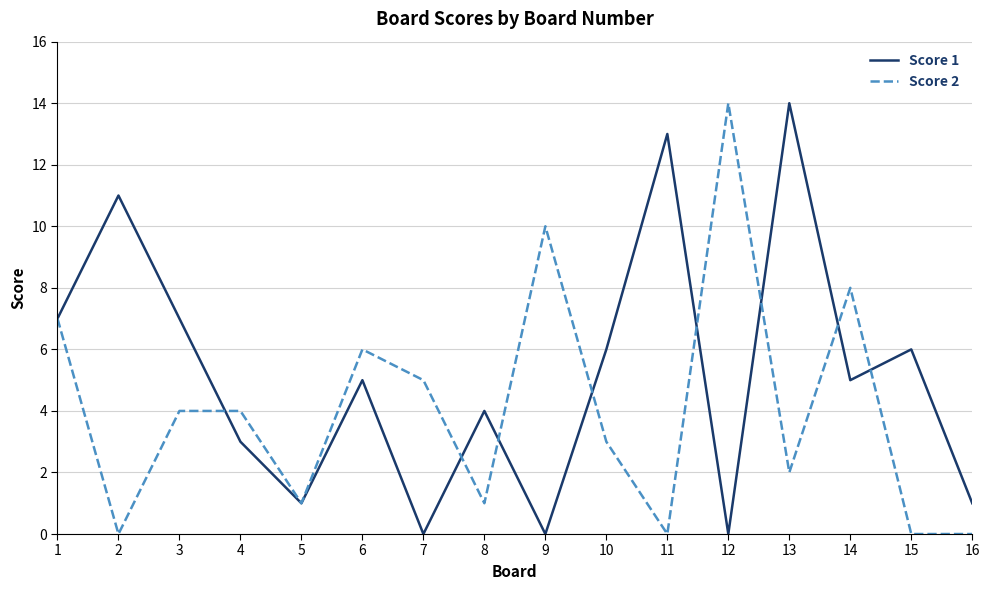

Which series changed the most between 10 and 14?

Score 2